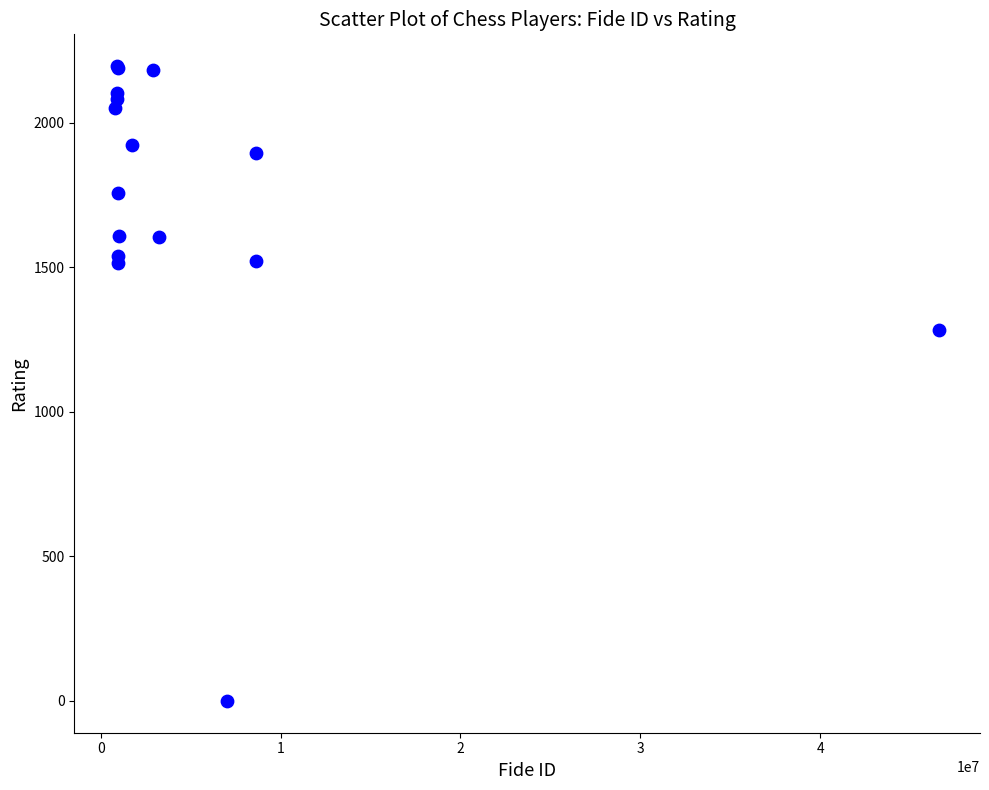

What Y value in the scatter plot is closest to 1098?

1283